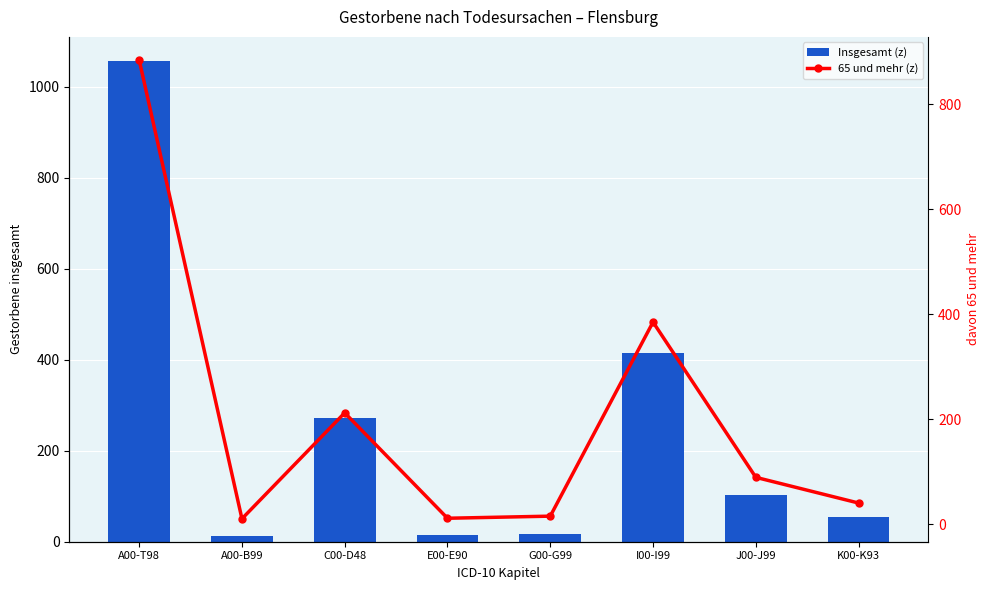

At how many categories does at least one series exceed 261?

3